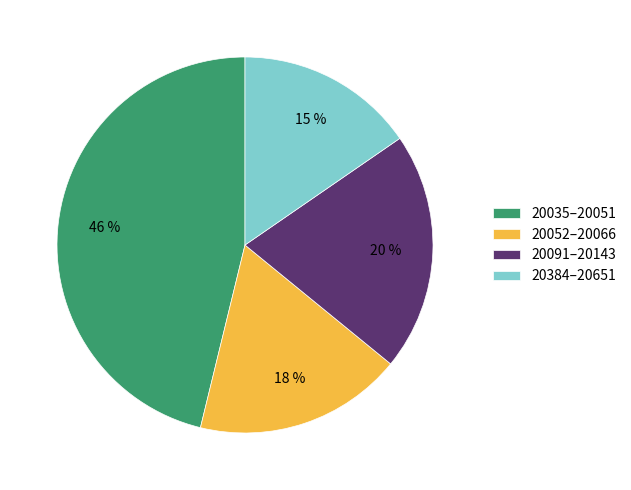

Count the number of slices in the pie.

4